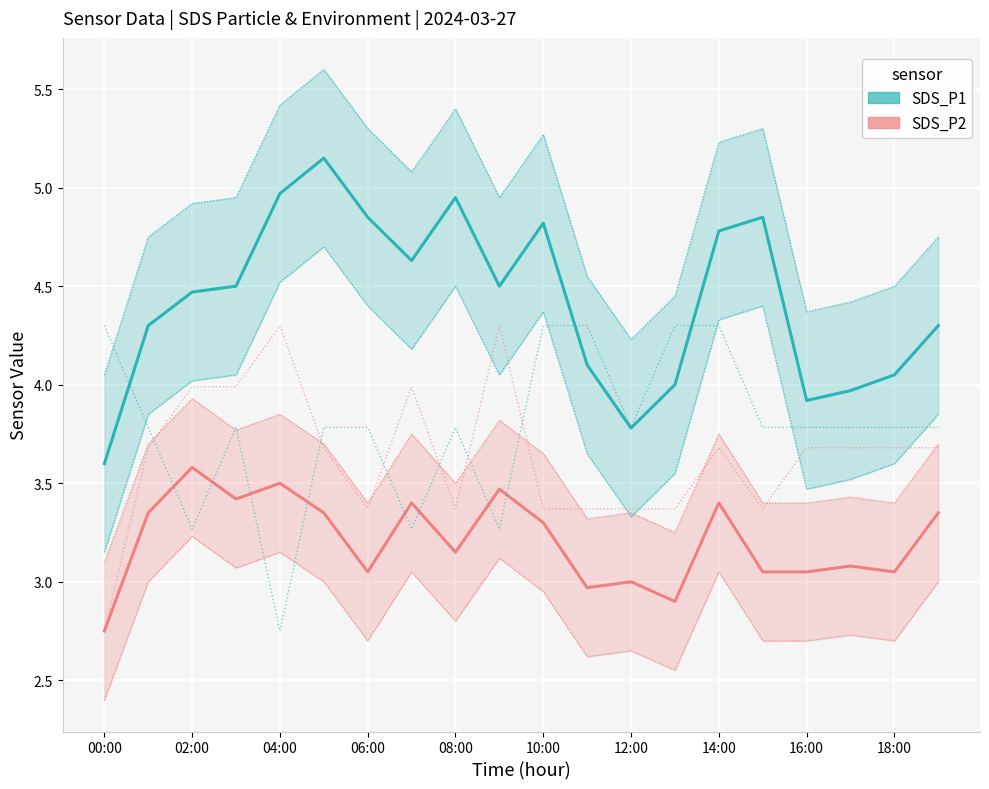

Which has a higher value, 10:00 or 12:00?

10:00